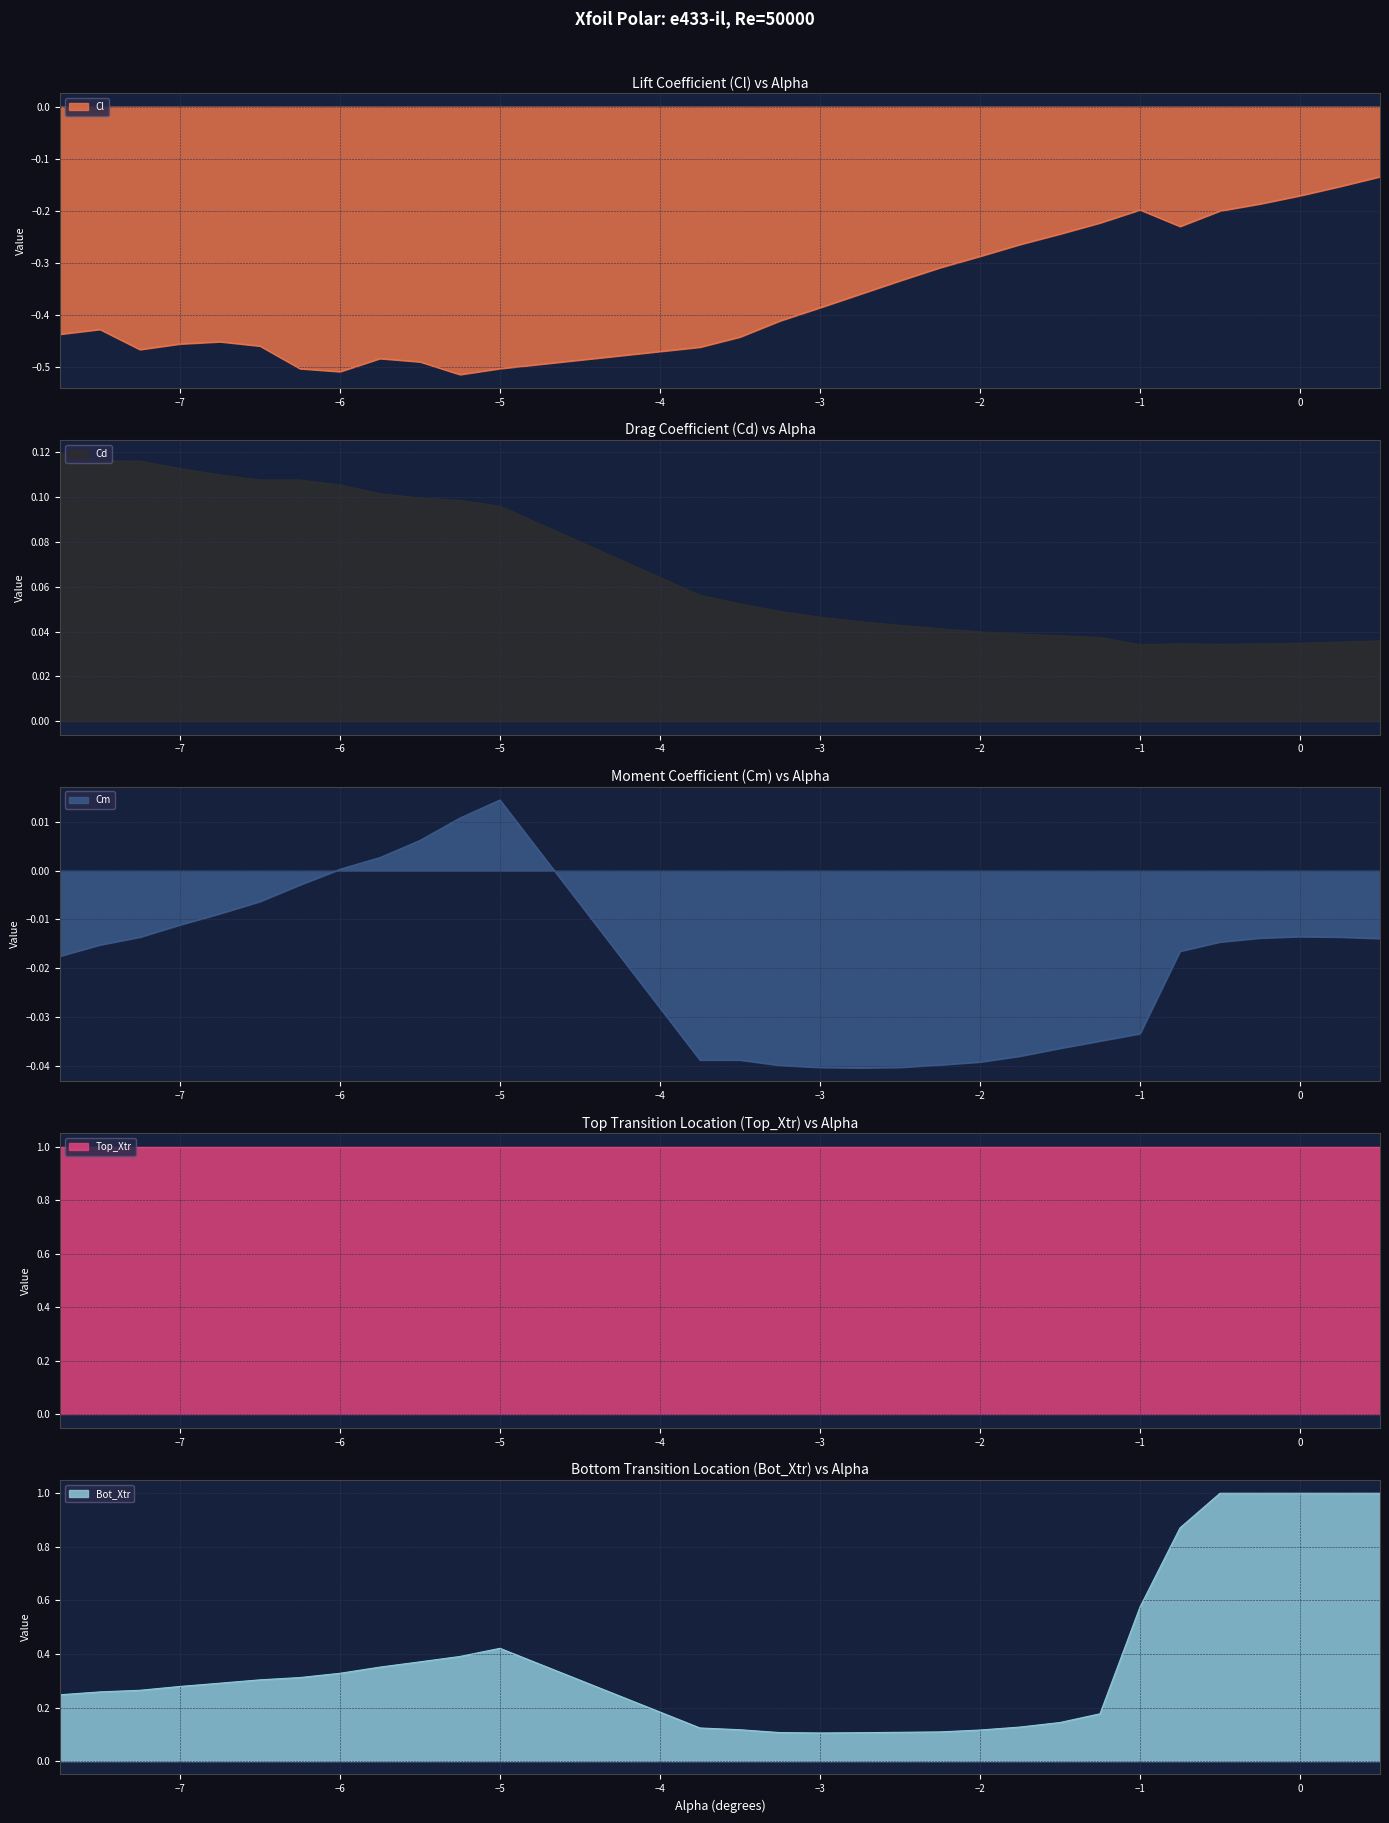

True or false: Cl has a value of -0.5 at −5.

True